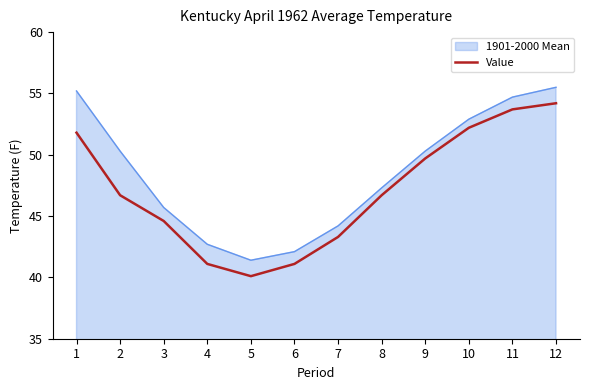

At which category is the sum across all series the highest?

12